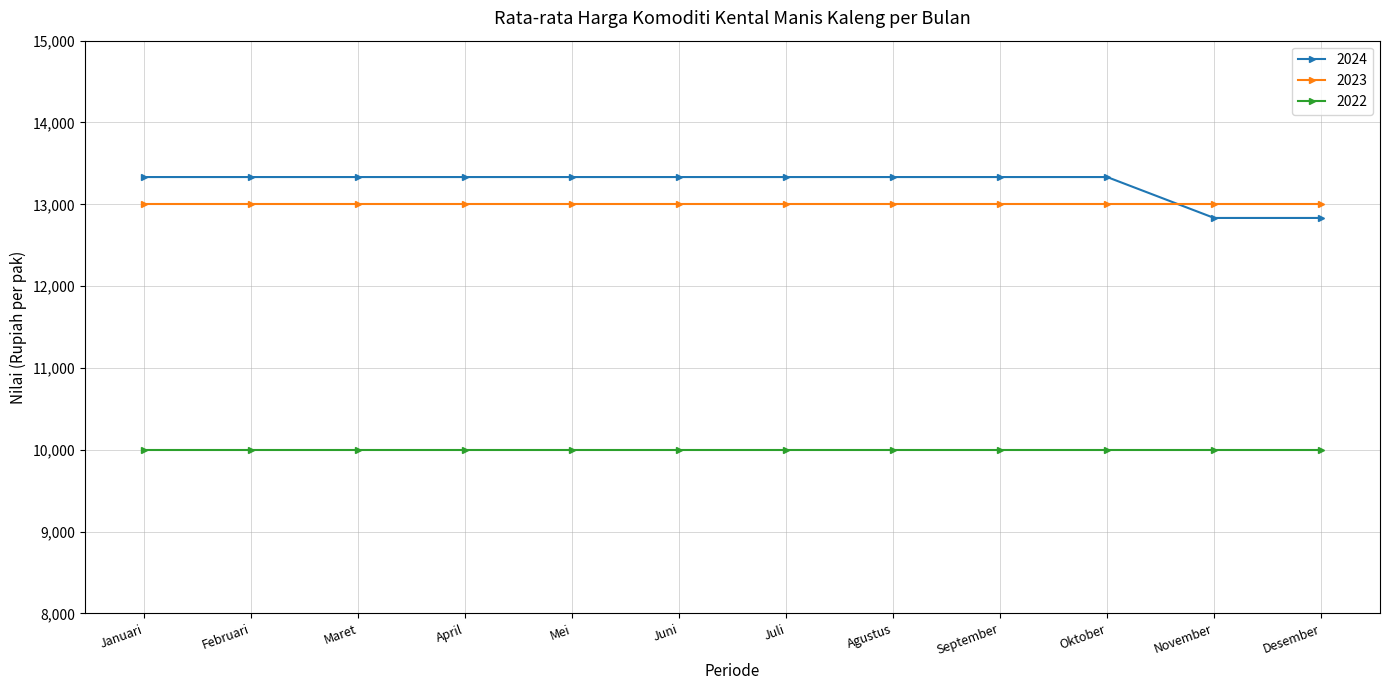

What is the total value across all series at April?

36333.3